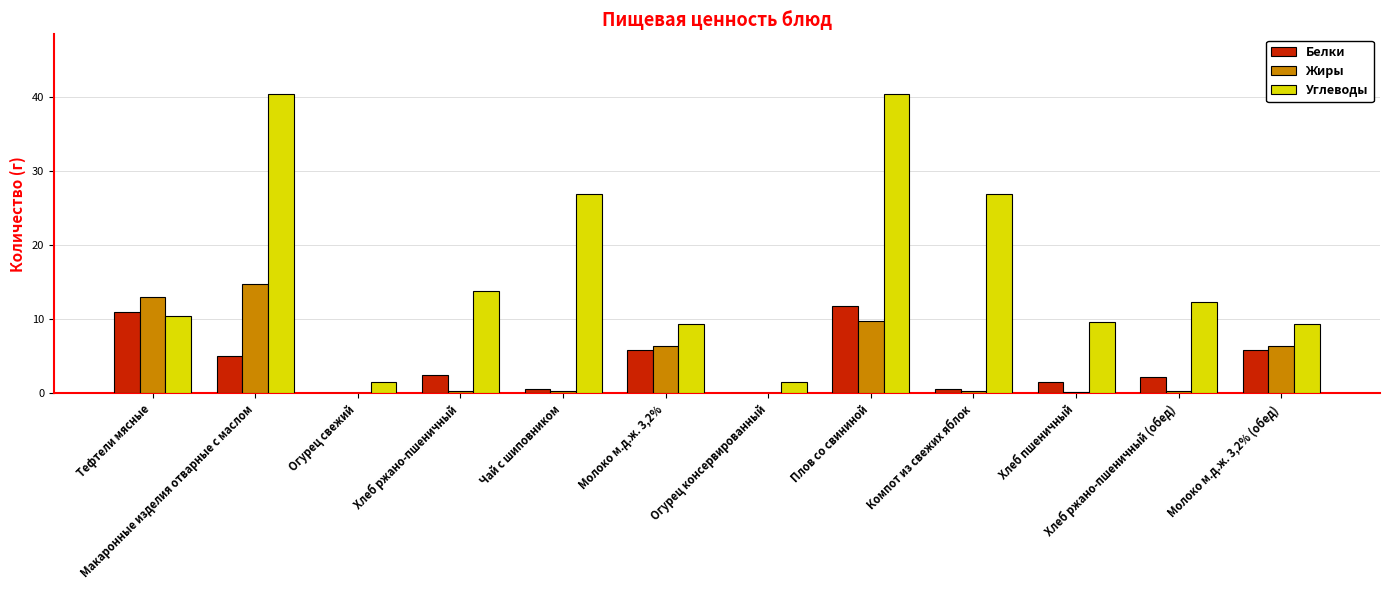

True or false: Белки has a value of 2.5 at Хлеб ржано-пшеничный.

True